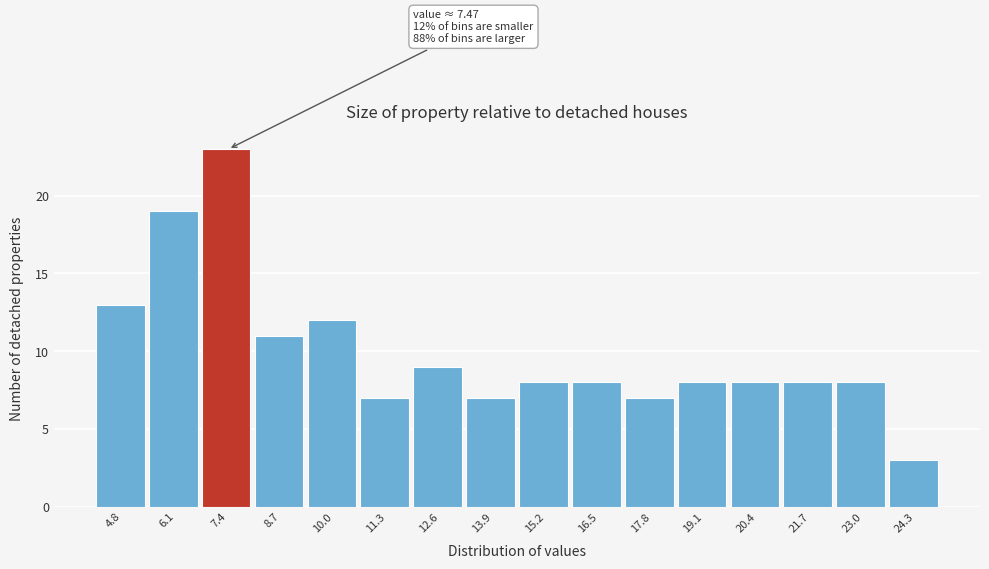

Over which range of the x-axis is the bar tallest?

6.8 to 8.0